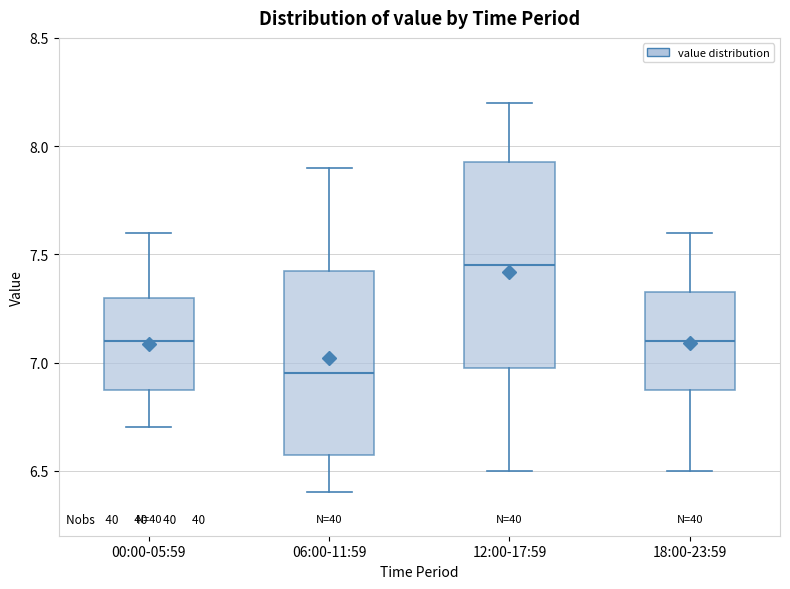

Reading left to right, read every box against the y-axis: the position of its median line, the range the box covers, and the ends of its whiskers. The values are not printed on the chart, so give them approximately, as read against the axis.

00:00-05:59: median 7.10, box 6.90 to 7.30, whiskers 6.70 to 7.60
06:00-11:59: median 6.95, box 6.60 to 7.45, whiskers 6.40 to 7.90
12:00-17:59: median 7.45, box 7.00 to 7.95, whiskers 6.50 to 8.20
18:00-23:59: median 7.10, box 6.90 to 7.35, whiskers 6.50 to 7.60